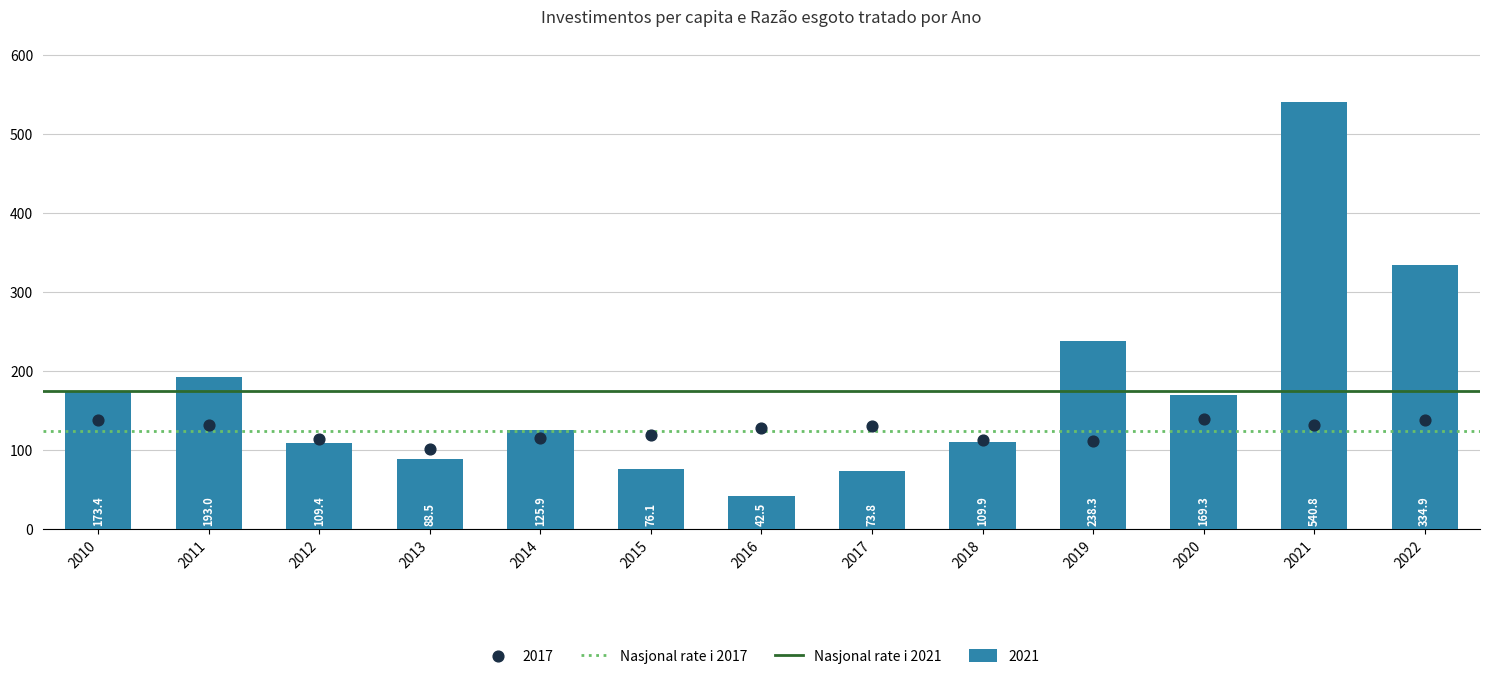

What is the total value across all series at 2010?

300.0